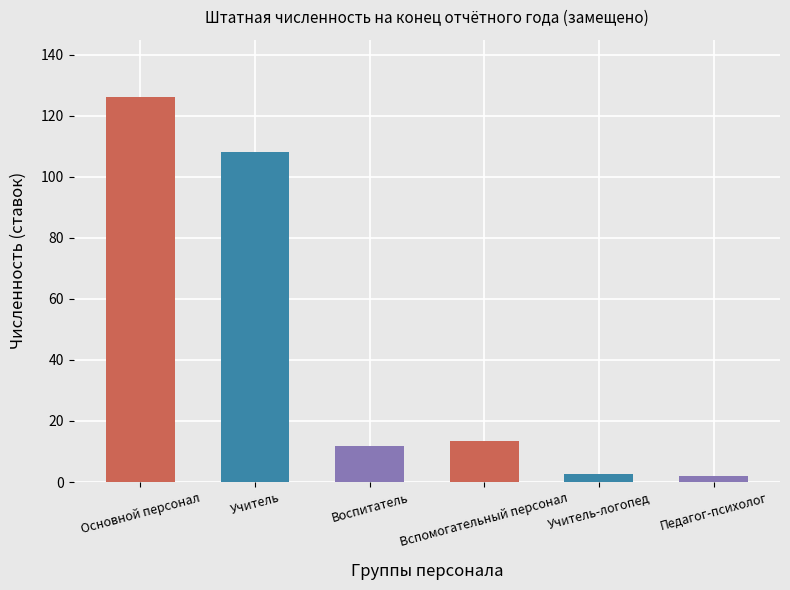

How many distinct data groups are displayed?

1